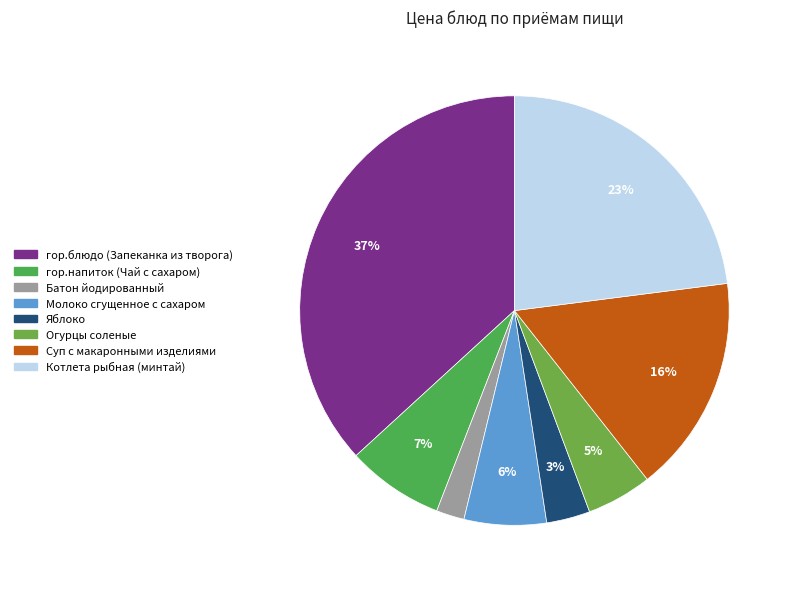

Is Яблоко the majority of the pie?

No